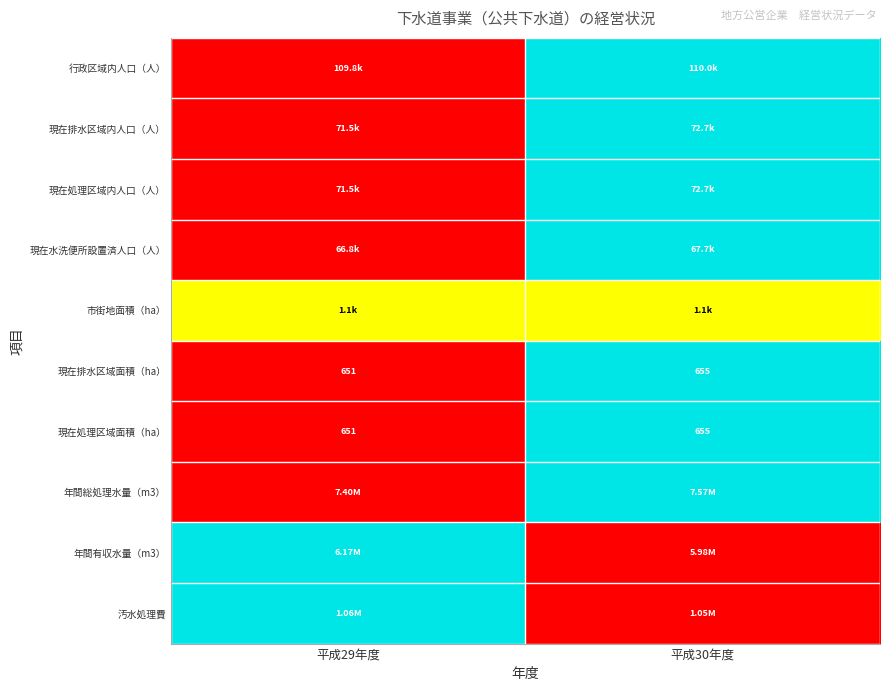

Is it true that 汚水処理費 equals 0.6 at 平成29年度?

False